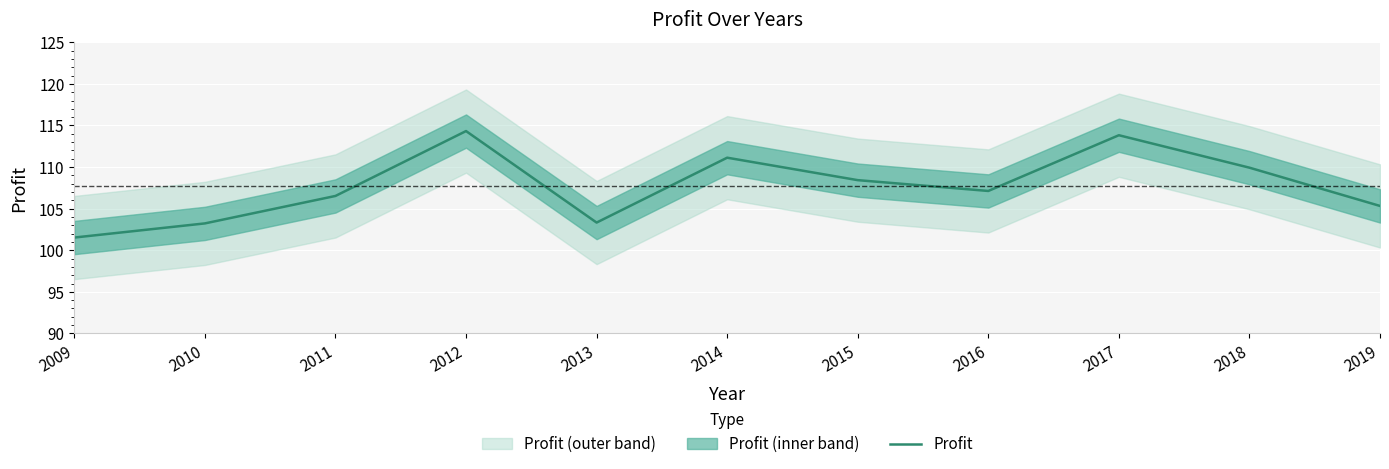

What is the ratio of the value at 2009 to the value at 2019?

1.0